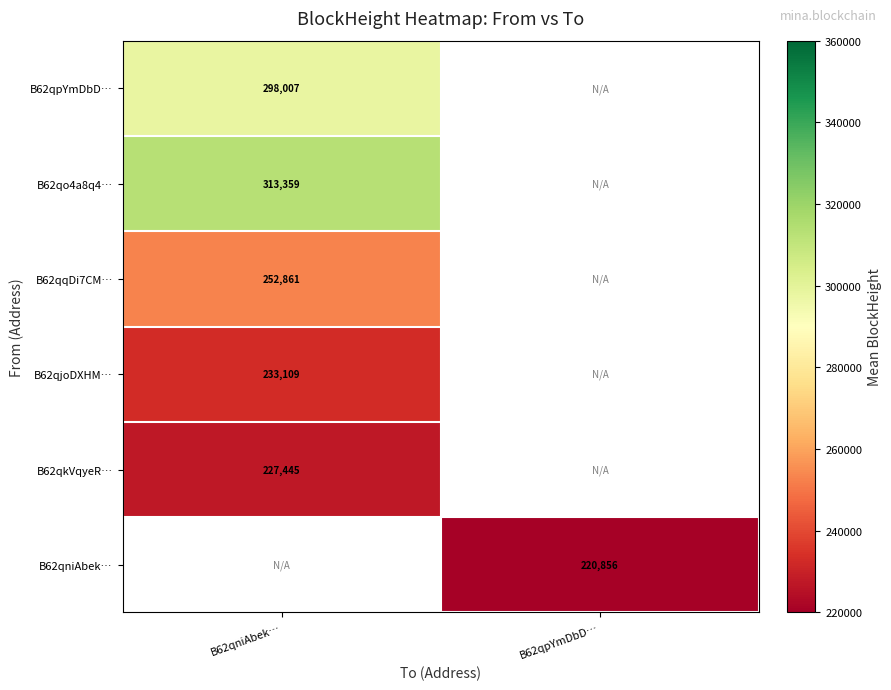

Which label corresponds to the smallest value in the chart?

B62qpYmDbD…